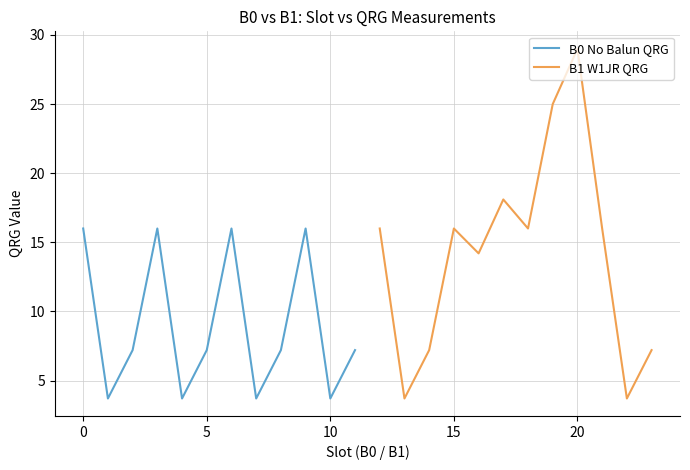

Is it true that B0 No Balun QRG equals 16.0 at 9?

True